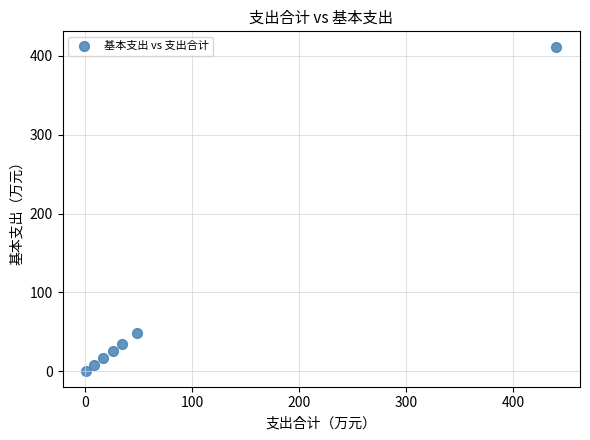

What is the average Y value?

78.0